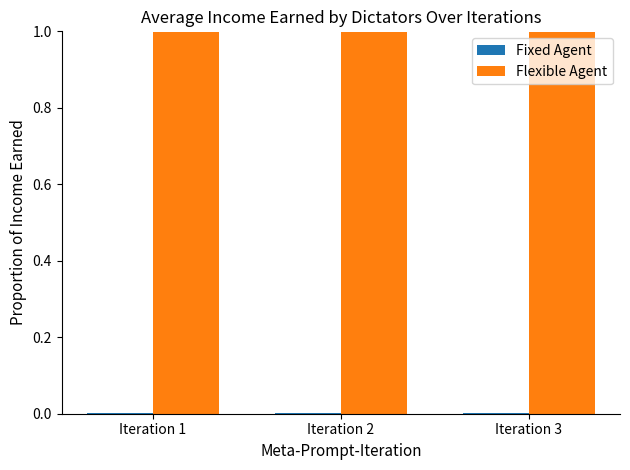

What is the total value across all series at Iteration 3?

1.0